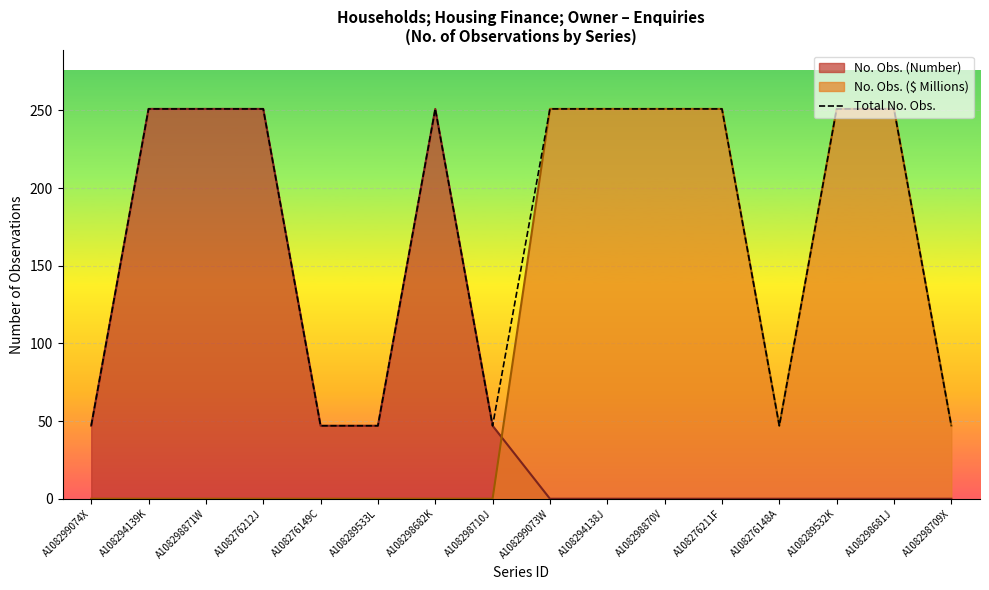

Rank the categories by value from highest to lowest.

A108294139K, A108298871W, A108276212J, A108298682K, A108299073W, A108294138J, A108298870V, A108276211F, A108289532K, A108298681J, A108299074X, A108276149C, A108289533L, A108298710J, A108276148A, A108298709X